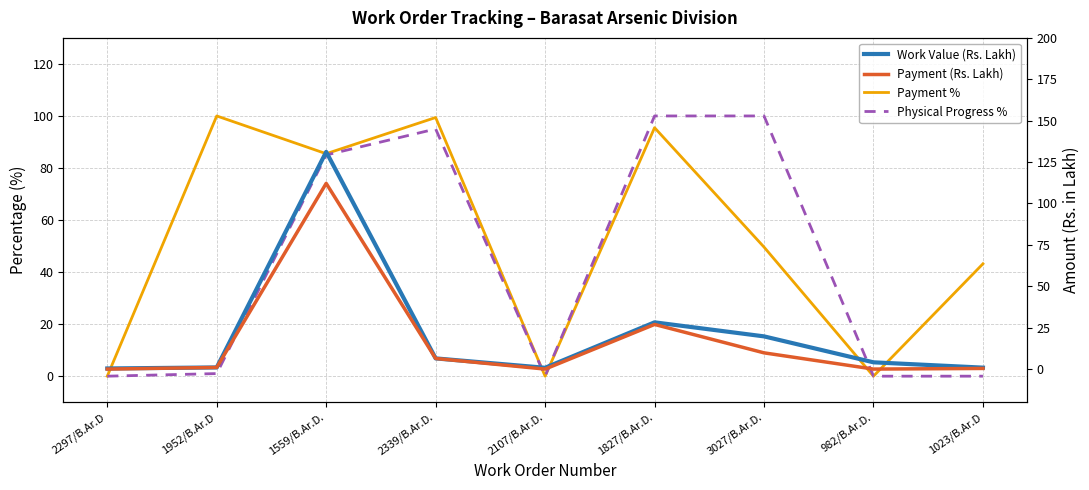

What are all the series names shown in the legend?

Payment %, Physical Progress %, Work Value (Rs. Lakh), Payment (Rs. Lakh)